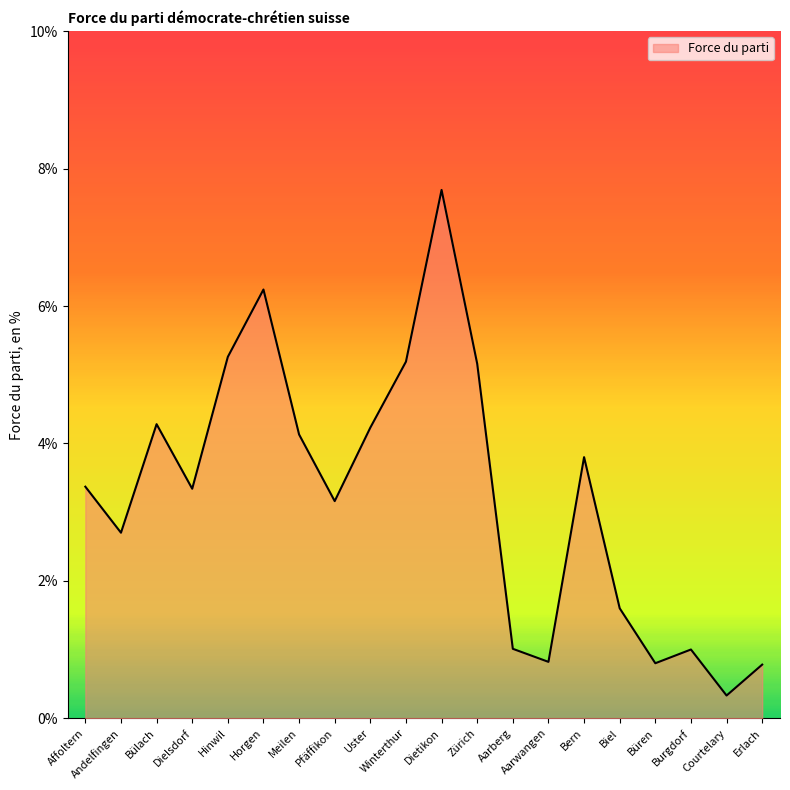

What is the greatest value displayed?

7.7